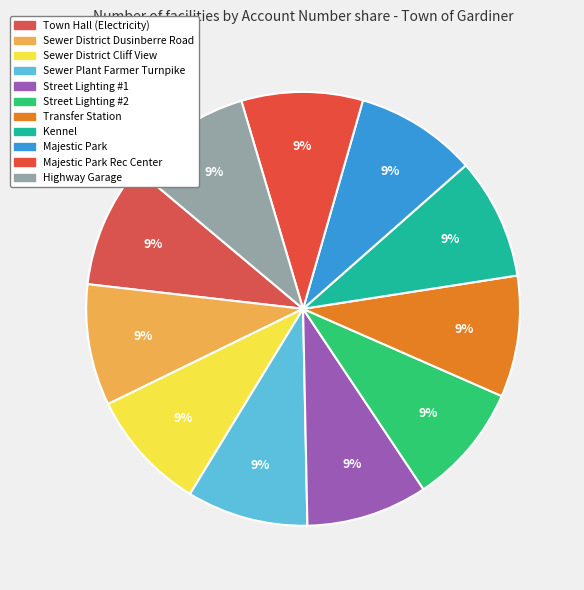

Rank the categories by value from highest to lowest.

Highway Garage, Town Hall (Electricity), Street Lighting #1, Street Lighting #2, Majestic Park Rec Center, Majestic Park, Sewer District Cliff View, Sewer Plant Farmer Turnpike, Sewer District Dusinberre Road, Kennel, Transfer Station